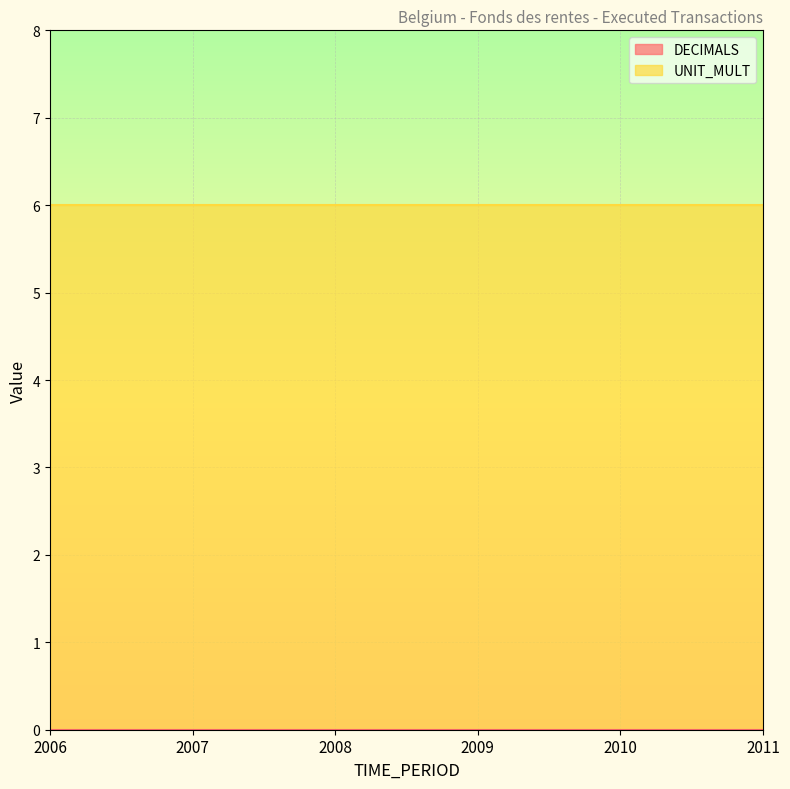

True or false: DECIMALS and UNIT_MULT intersect in this chart.

False